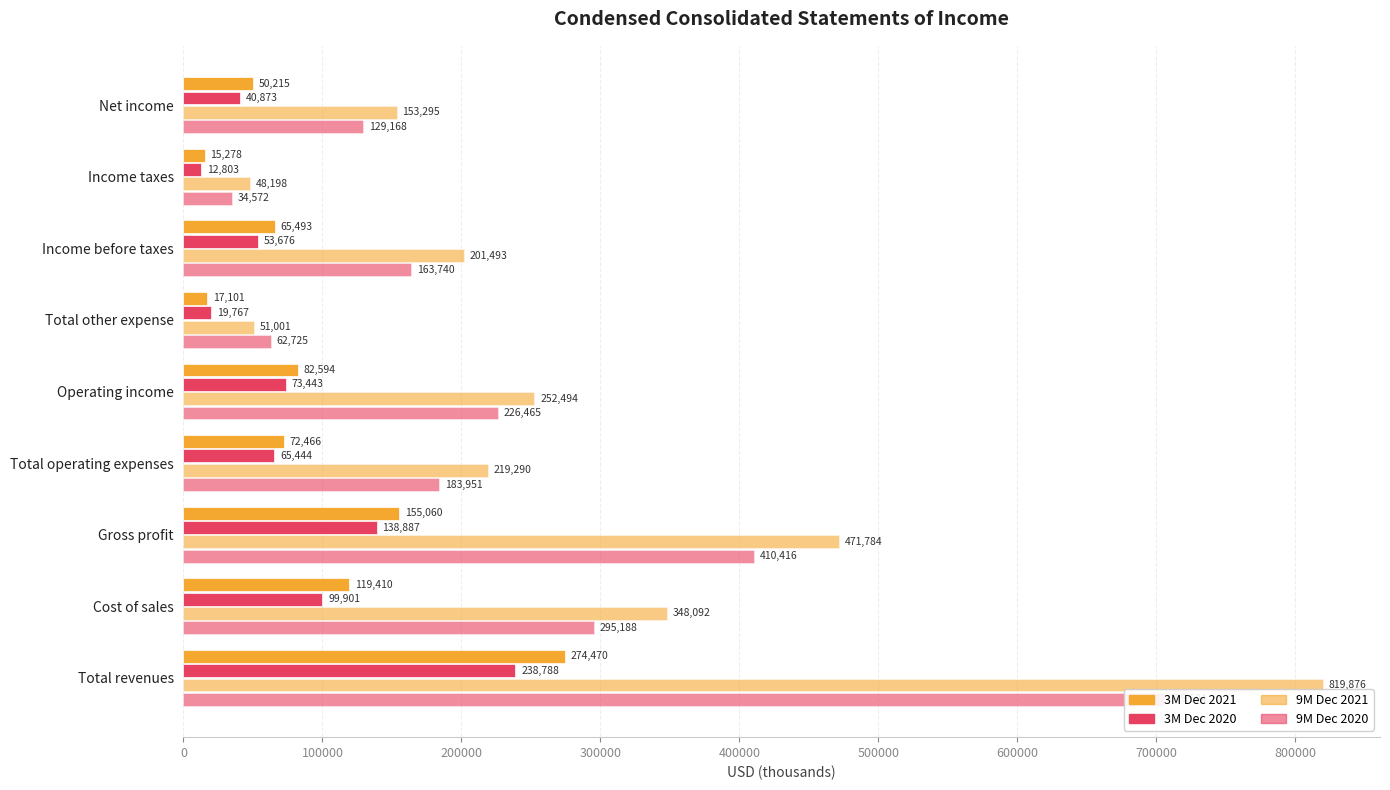

Between Total other expense and Income before taxes, which series saw the biggest shift?

9M Dec 2021